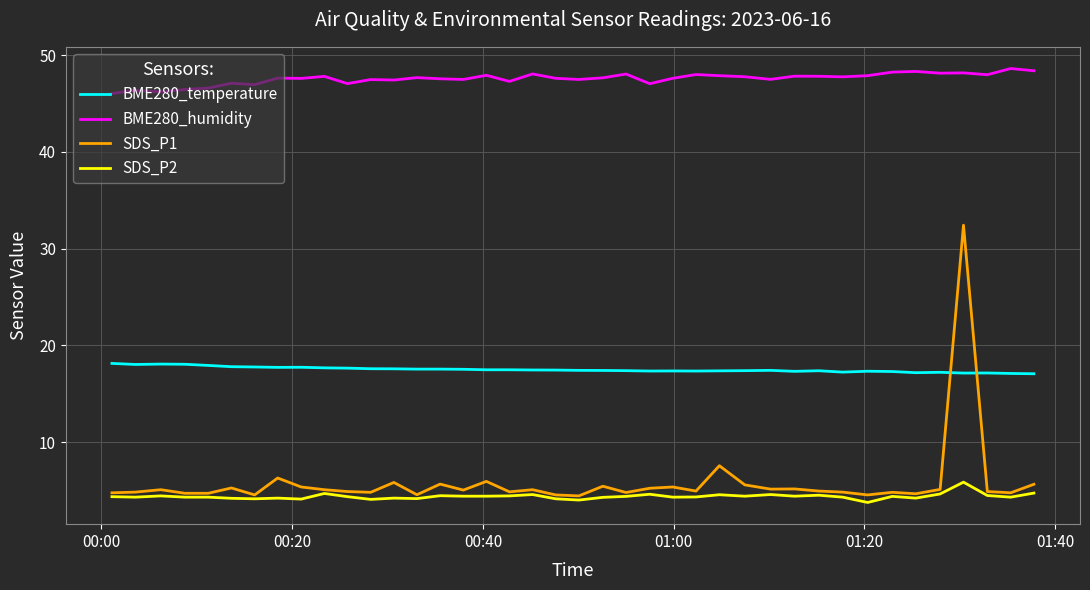

Which series has the widest spread of values?

SDS_P1